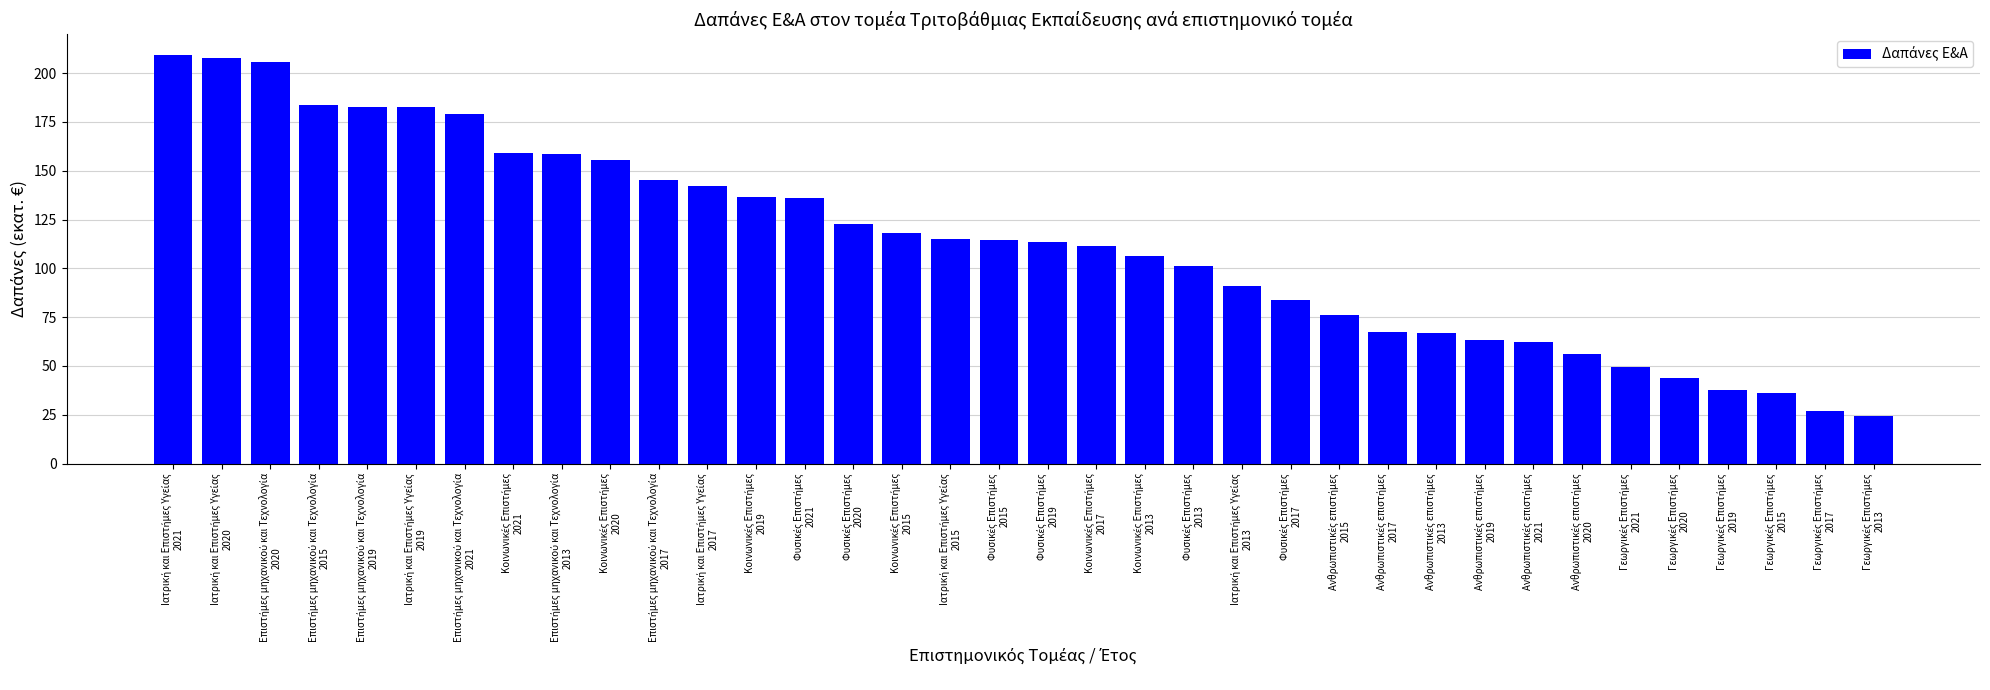

What is the greatest value displayed?

209.5